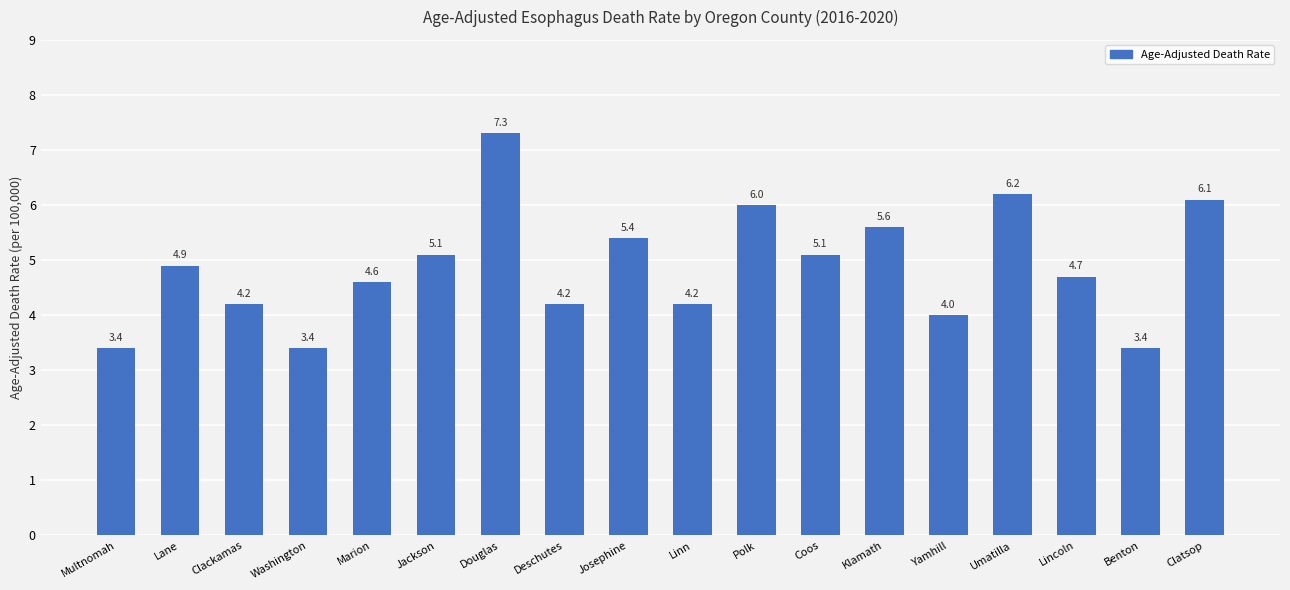

Which category has the highest value across all series?

Douglas